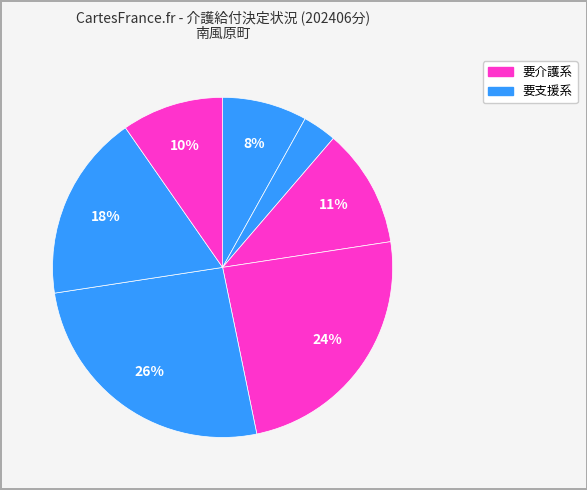

How many segments does this pie chart have?

7